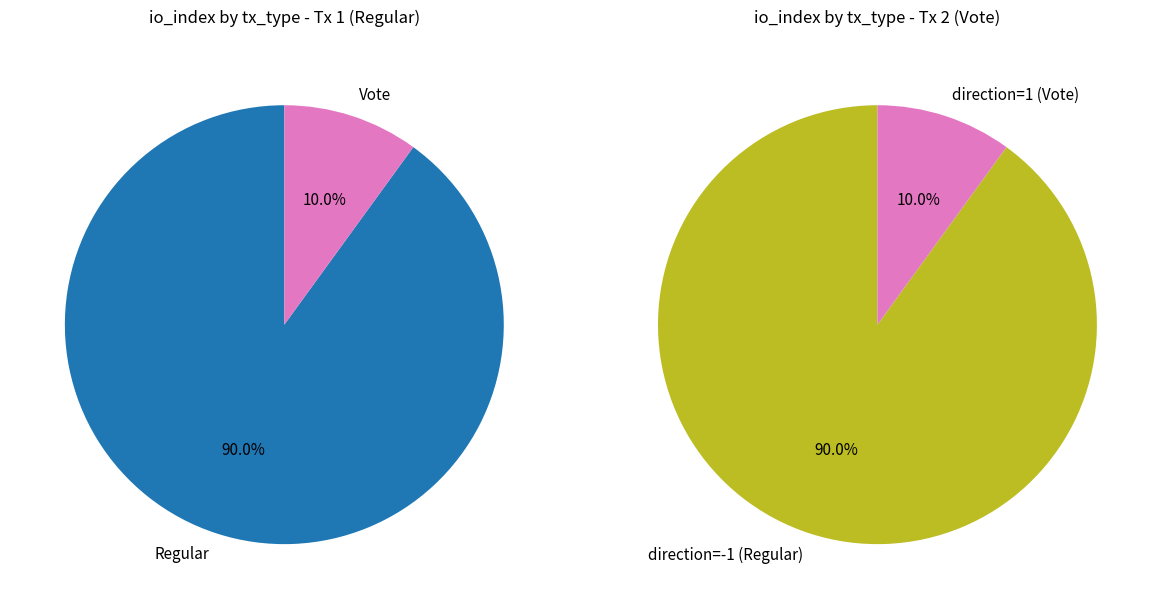

How many segments does this pie chart have?

2